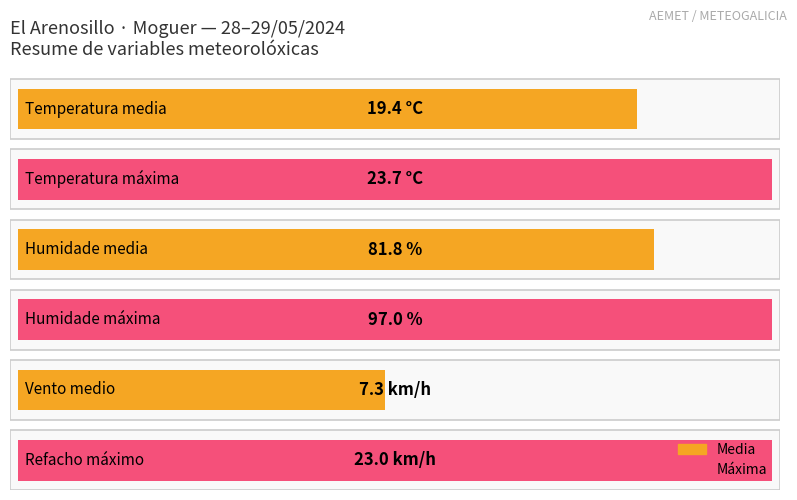

What is the highest value of the Temperatura (ºC) series?

23.7